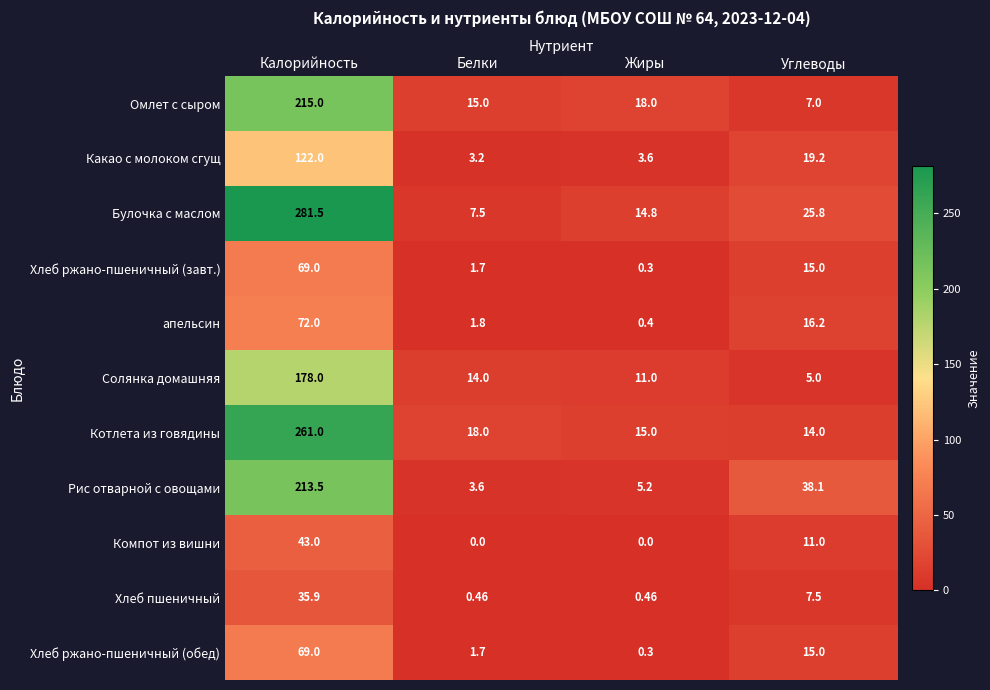

Rank the categories by Рис отварной с овощами value from highest to lowest.

Калорийность, Углеводы, Жиры, Белки